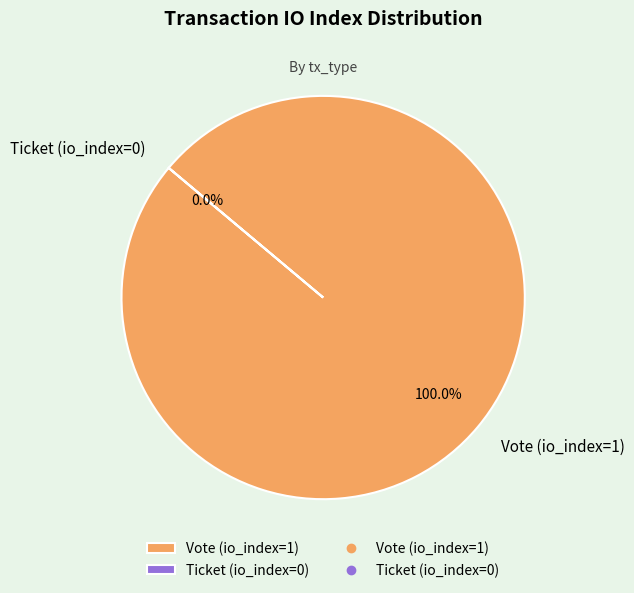

Does Vote (io_index=1) represent more than half of the total?

Yes